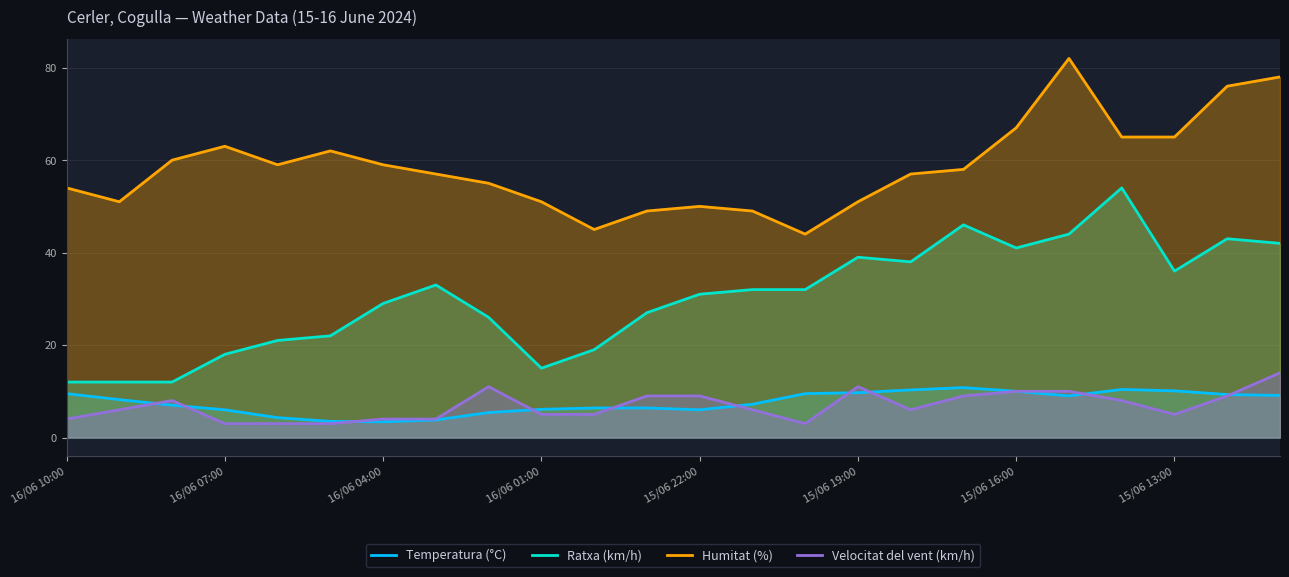

What are all the series names shown in the legend?

Temperatura (°C), Ratxa (km/h), Humitat (%), Velocitat del vent (km/h)